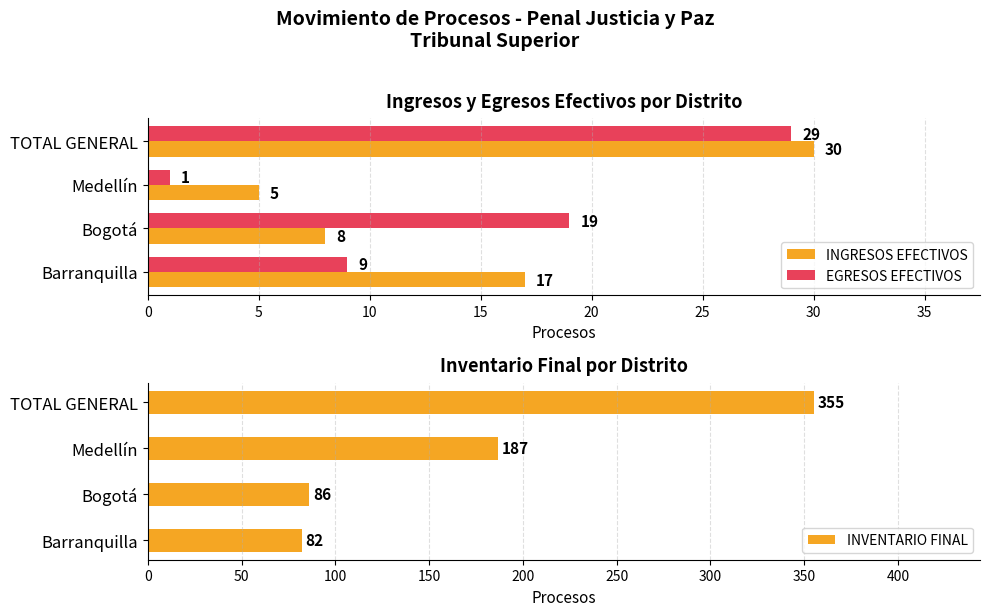

Which series has the widest spread of values?

INVENTARIO FINAL